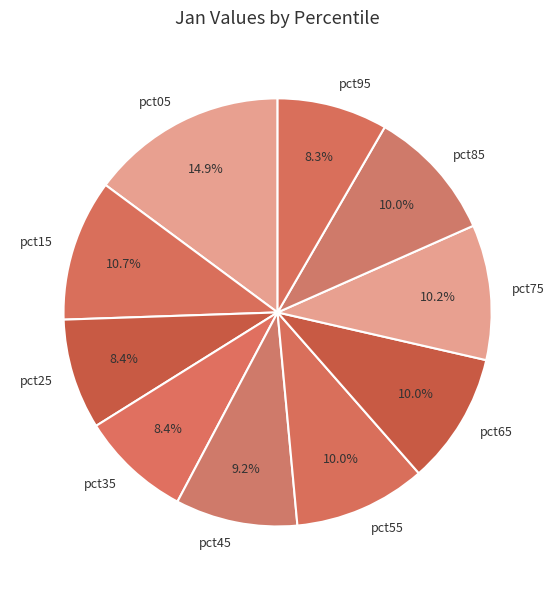

Does pct75 account for over 50% of the chart?

No